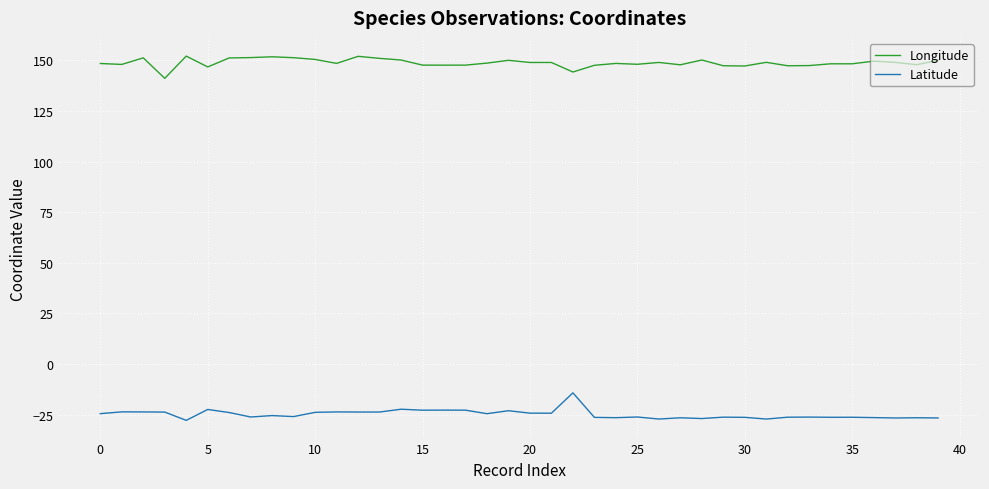

Rank the series by their maximum value, from lowest to highest.

Latitude, Longitude